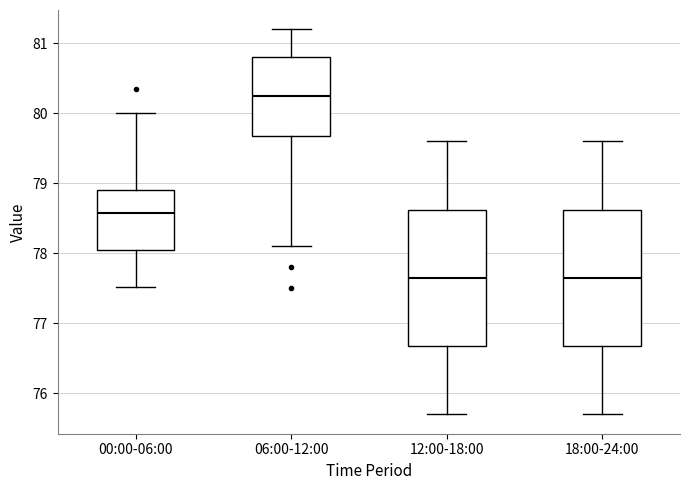

Reading left to right, transcribe this box plot: for each box, give where its median line is, the range the box spans, and where its two whiskers end, as read against the y-axis. The values are not printed on the chart, so give them approximately, as read against the axis.

00:00-06:00: median 78.6, box 78.0 to 78.9, whiskers 77.5 to 80.0
06:00-12:00: median 80.3, box 79.7 to 80.8, whiskers 78.1 to 81.2
12:00-18:00: median 77.7, box 76.7 to 78.6, whiskers 75.7 to 79.6
18:00-24:00: median 77.7, box 76.7 to 78.6, whiskers 75.7 to 79.6